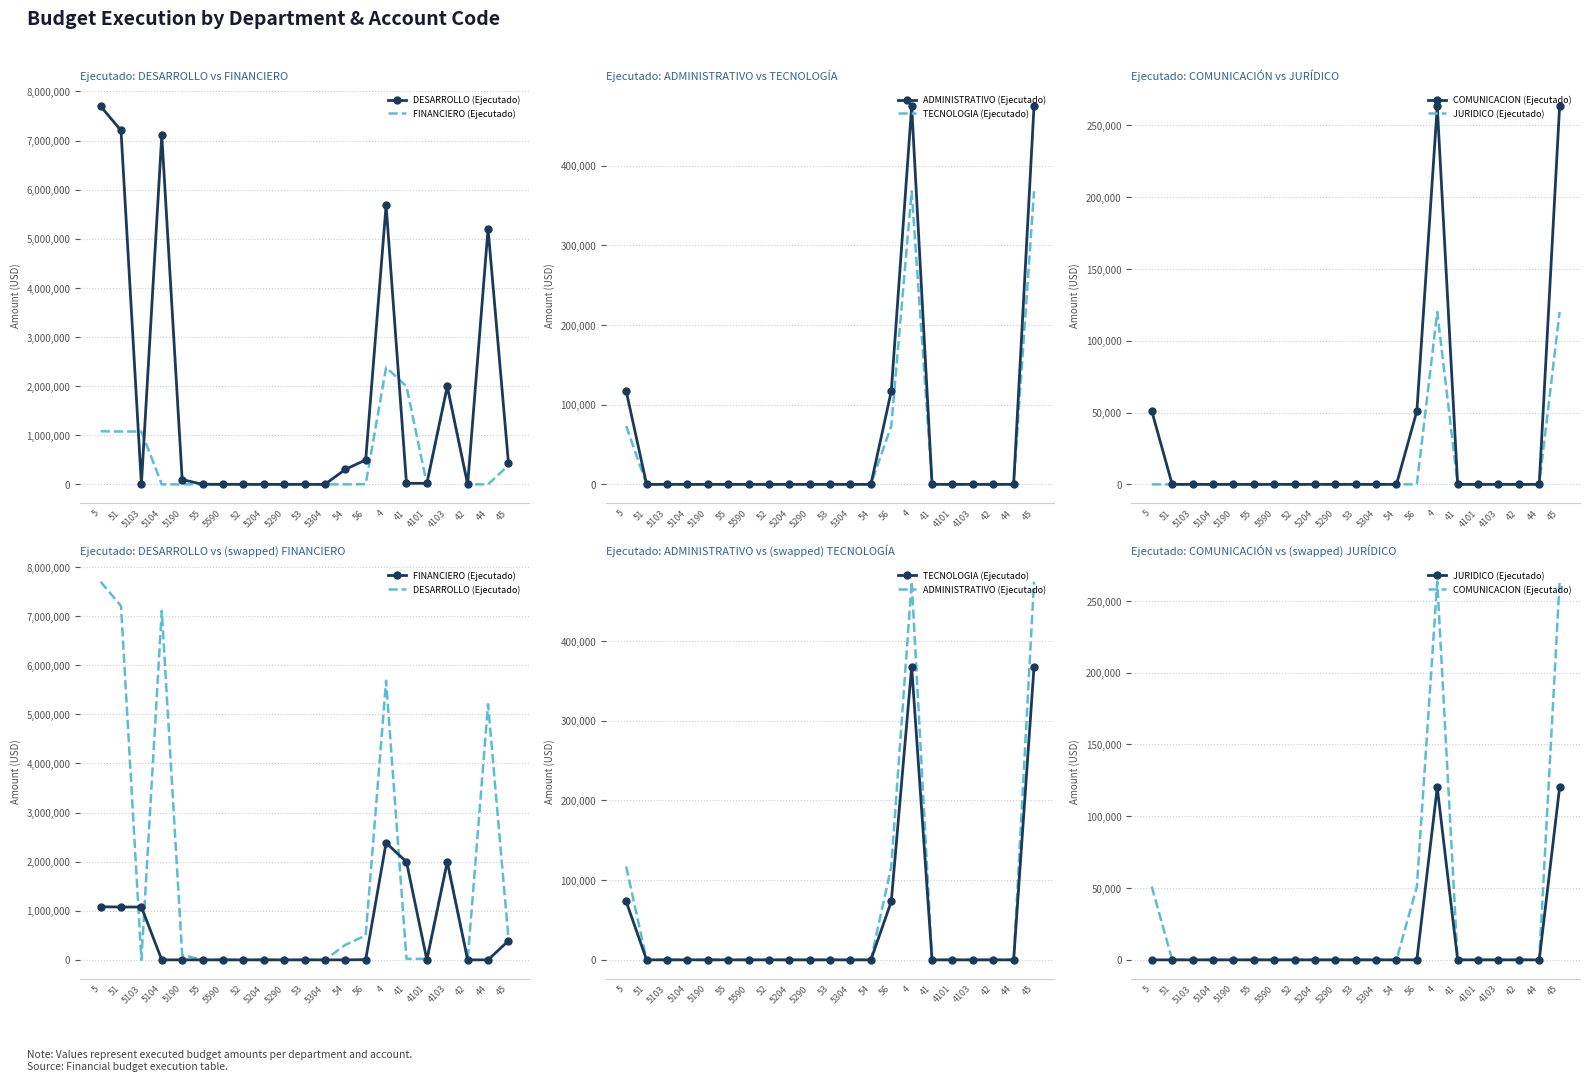

Which series changed the most between 55 and 45?

ADMINISTRATIVO (Ejecutado)